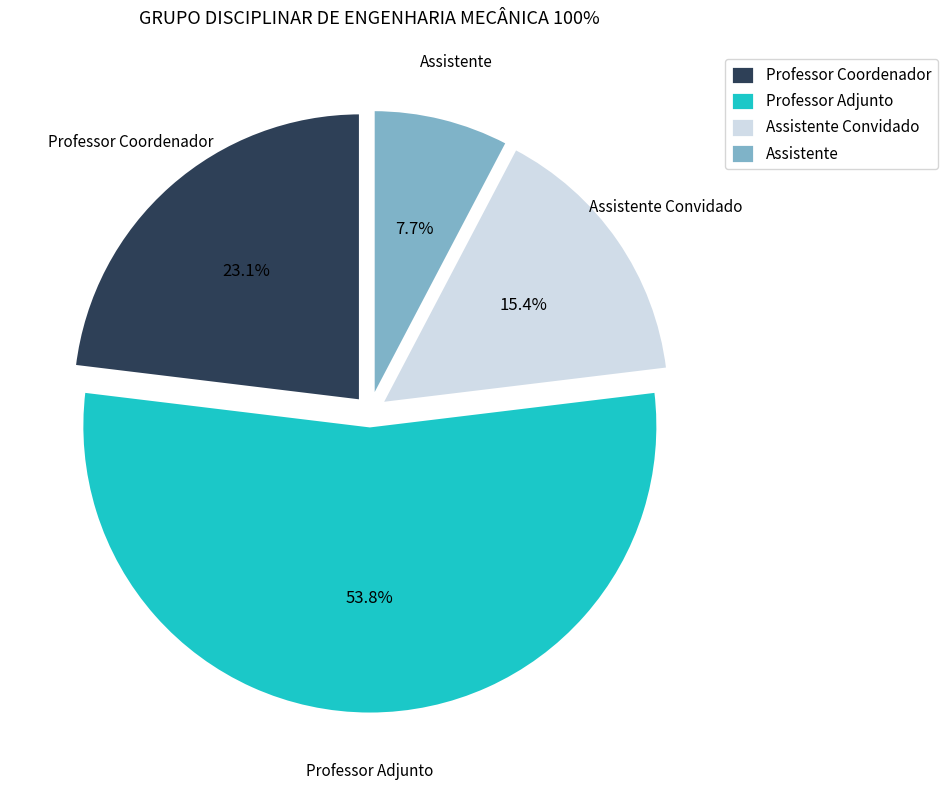

To the nearest percent, what portion does Assistente Convidado represent?

15%